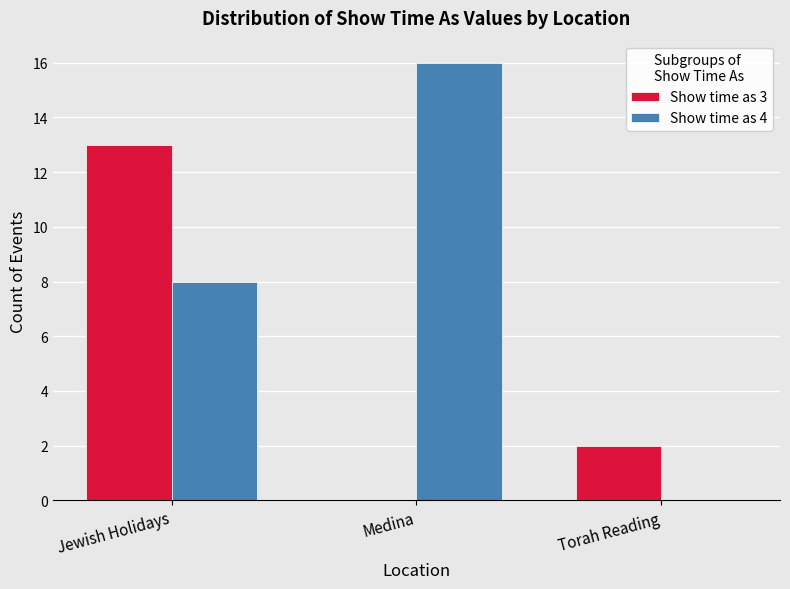

What is the approximate value of Show time as 4 at Jewish Holidays, to the nearest 10?

10